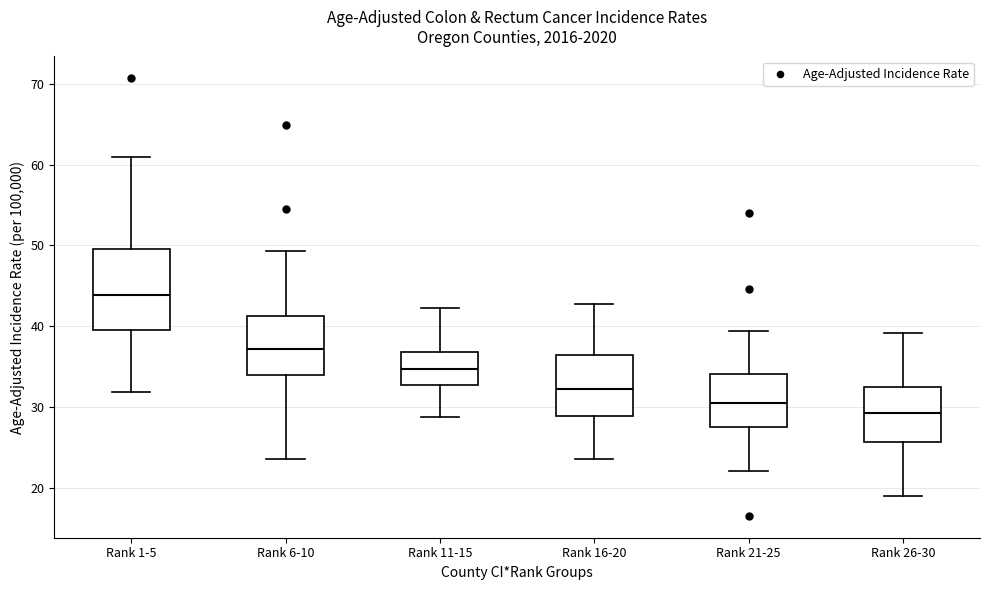

Reading left to right, read every box against the y-axis: the position of its median line, the range the box covers, and the ends of its whiskers. The values are not printed on the chart, so give them approximately, as read against the axis.

Rank 1-5: median 44, box 40 to 50, whiskers 32 to 61
Rank 6-10: median 37, box 34 to 41, whiskers 24 to 49
Rank 11-15: median 35, box 33 to 37, whiskers 29 to 42
Rank 16-20: median 32, box 29 to 36, whiskers 24 to 43
Rank 21-25: median 31, box 28 to 34, whiskers 22 to 39
Rank 26-30: median 29, box 26 to 32, whiskers 19 to 39